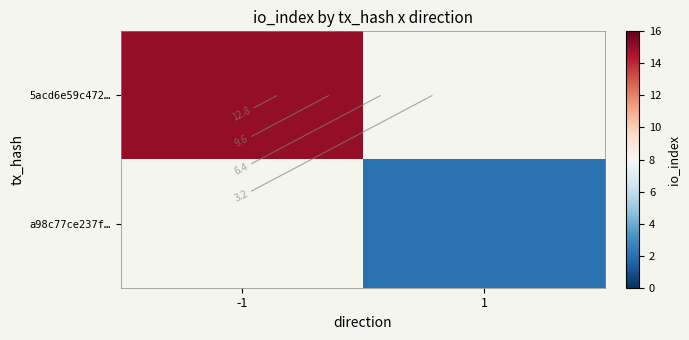

What is the minimum value shown in the chart?

2.0